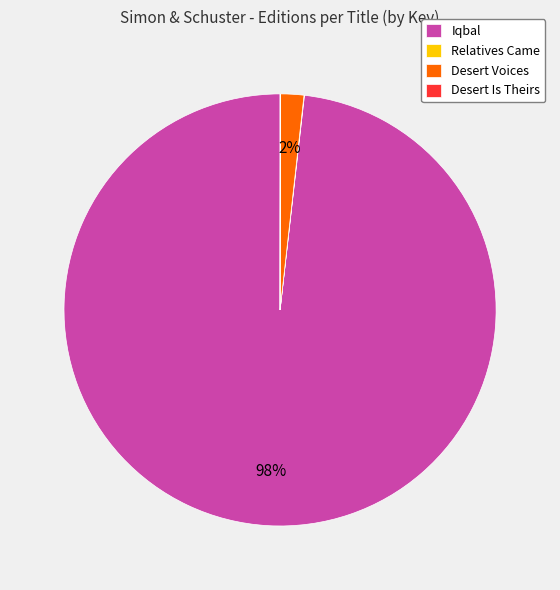

Is it true that Iqbal is 98% of the pie?

True